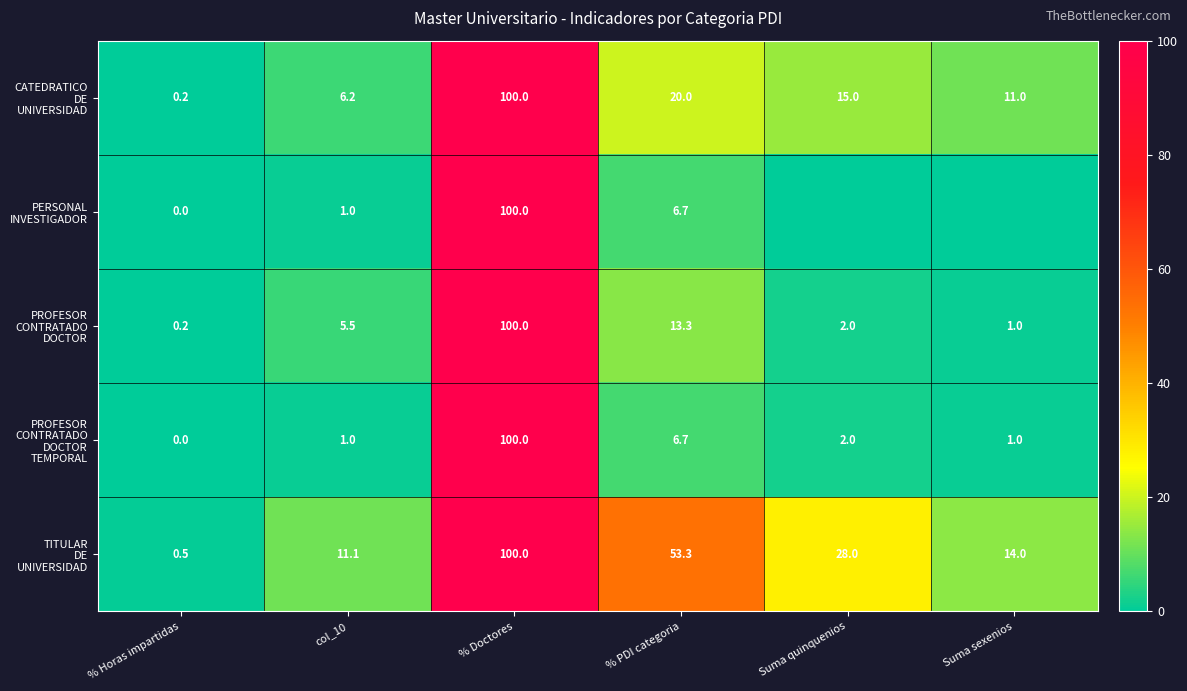

What is the spread (max minus min) of values at col_10?

10.1